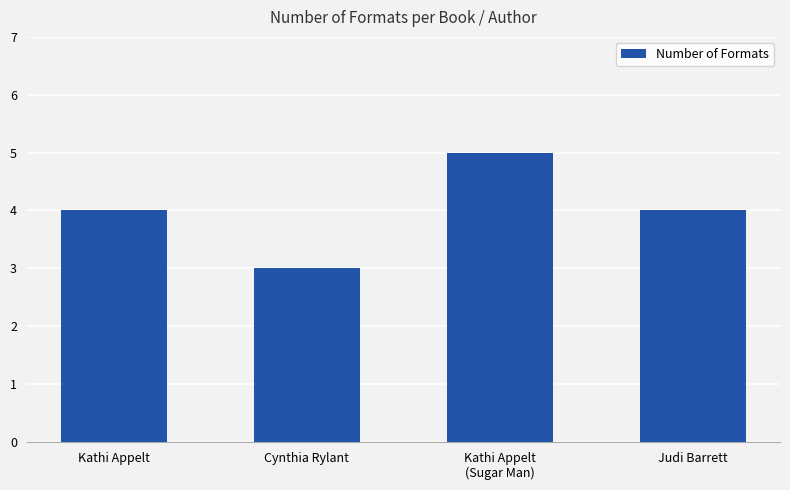

True or false: the data shows 2 at Kathi Appelt.

False